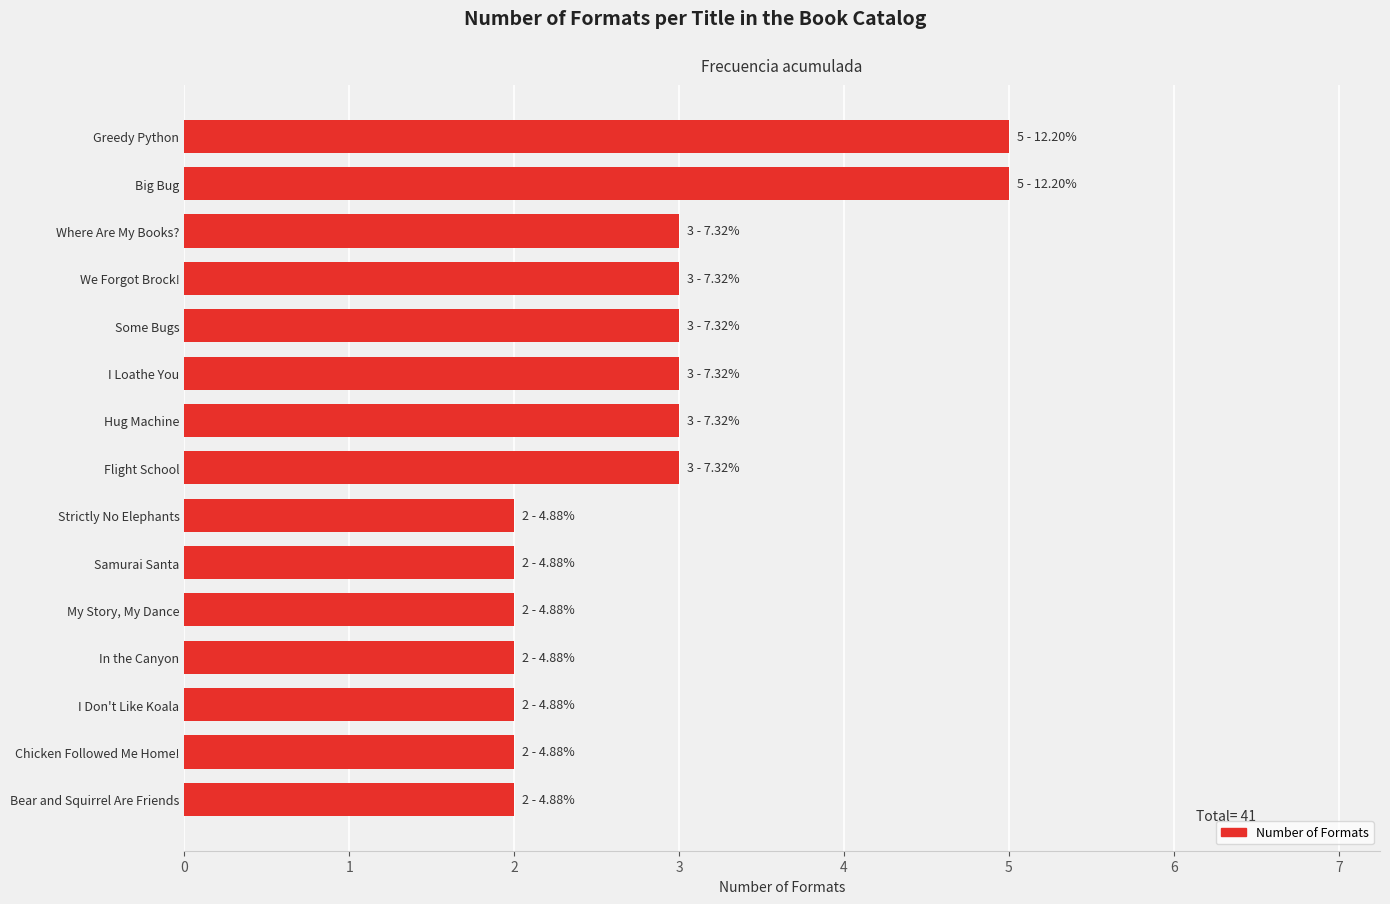

What is the greatest value displayed?

5